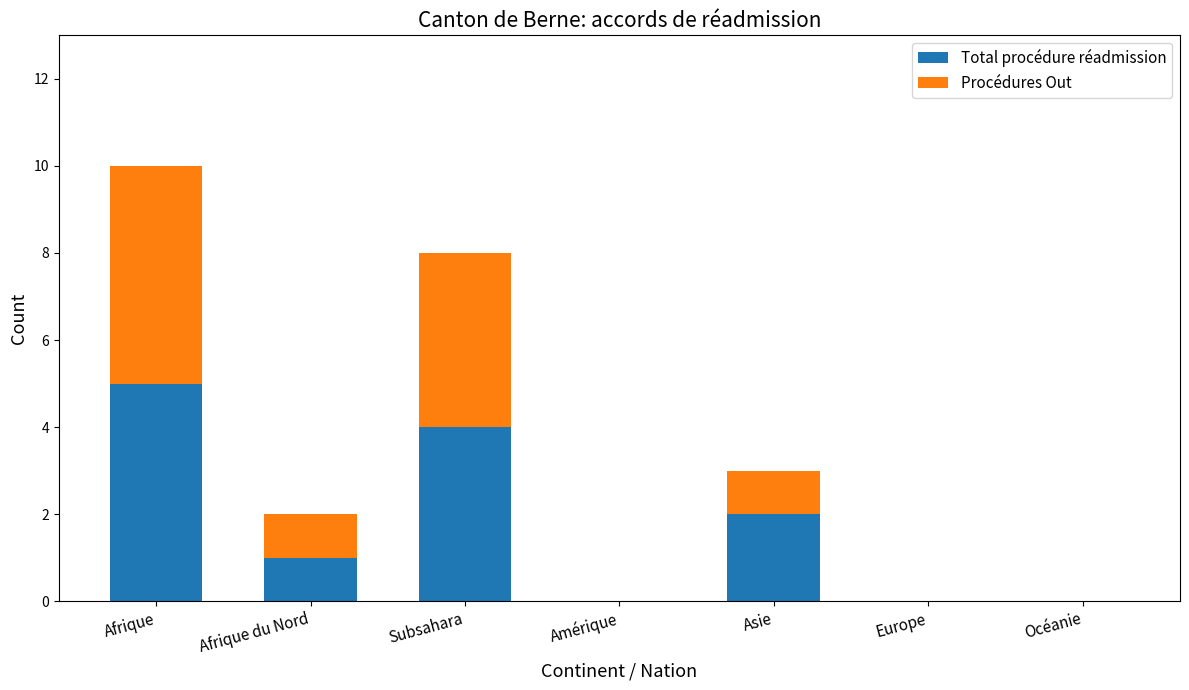

At which category is the sum across all series the highest?

Afrique